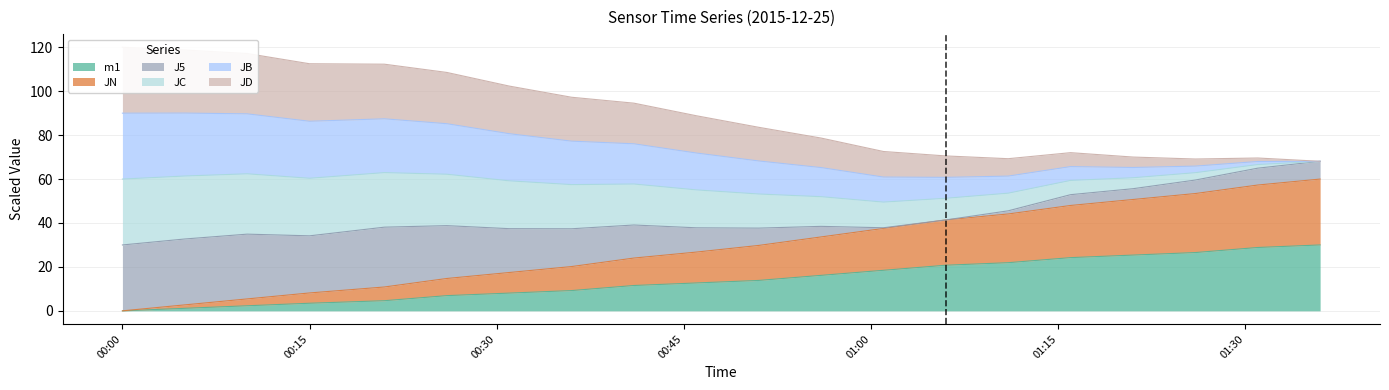

Between 2015-12-25 01:11 and 2015-12-25 01:31, which is larger?

2015-12-25 01:31